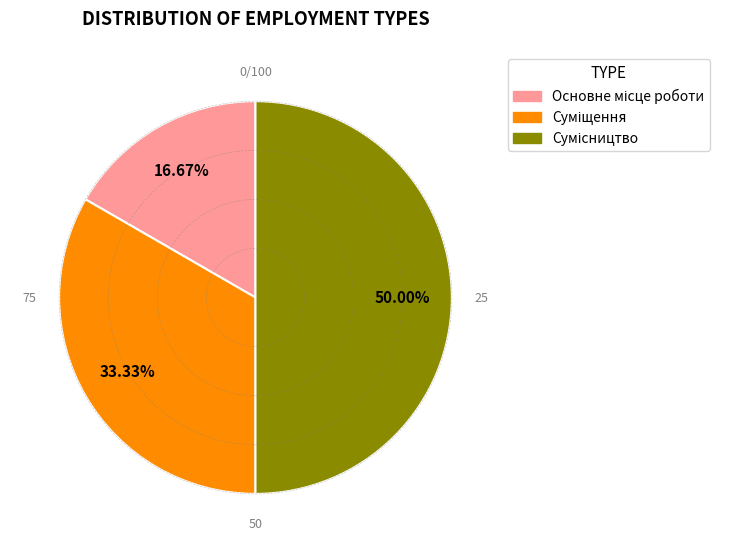

To the nearest percent, what is the average slice percentage?

33%